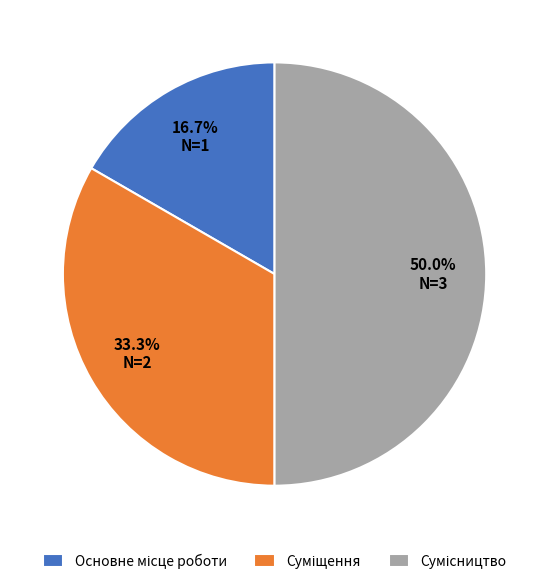

Which category has the biggest portion of the pie?

Сумісництво